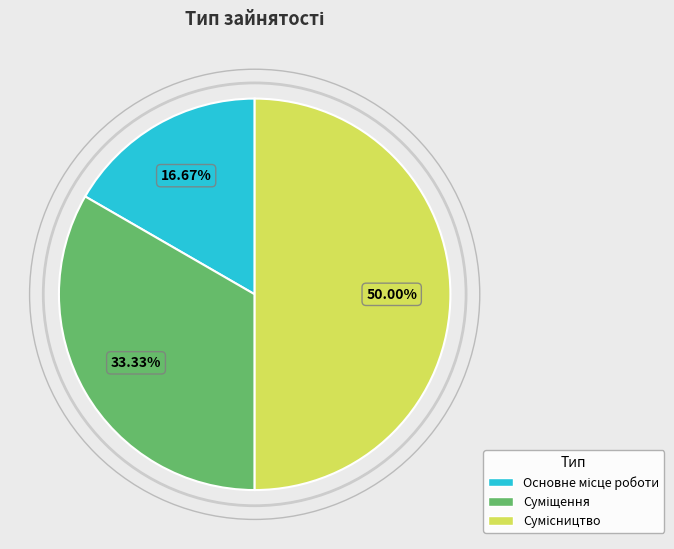

Combined, what portion of the pie is Основне місце роботи and Сумісництво?

66.7%